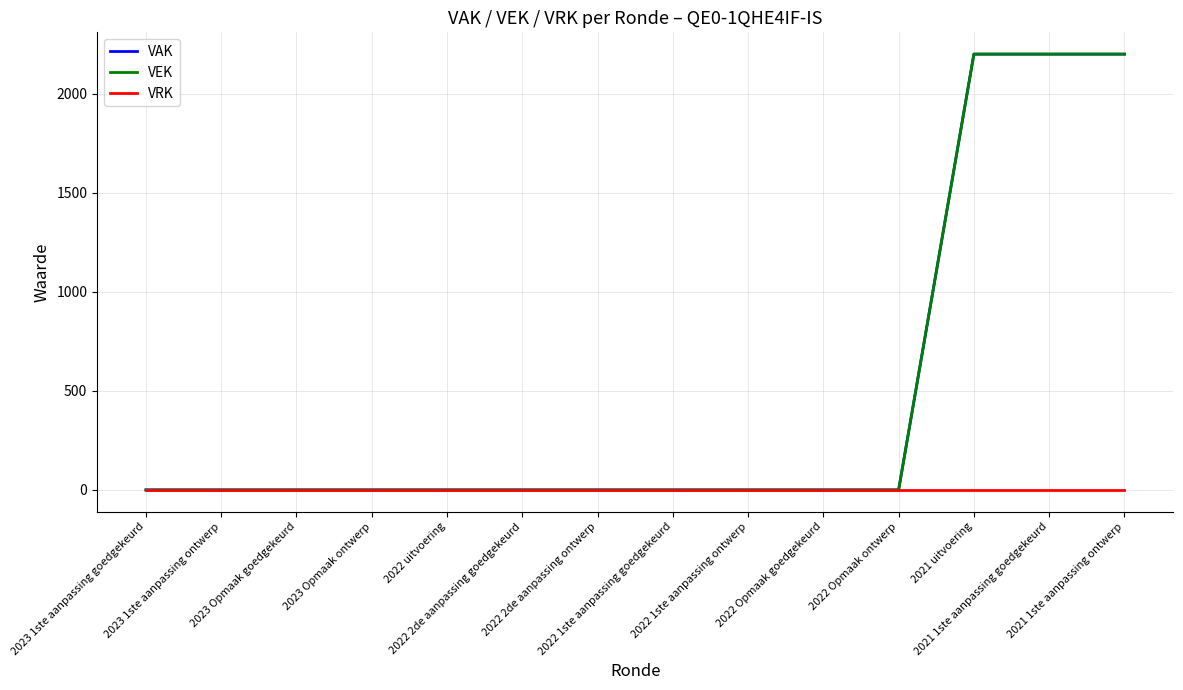

What position from the right is 2022 2de aanpassing goedgekeurd?

9